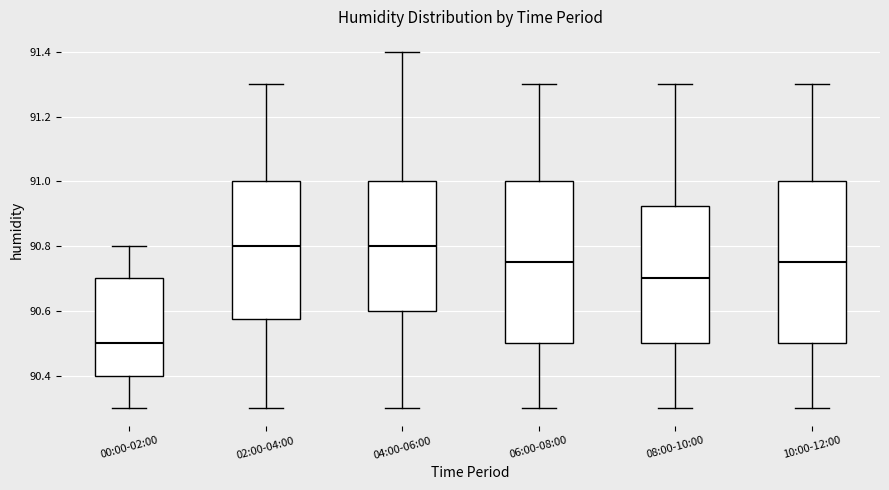

Where is the upper edge of the box for 10:00-12:00 on the y-axis? The values are not printed on the chart, so give them approximately, as read against the axis.

91.00